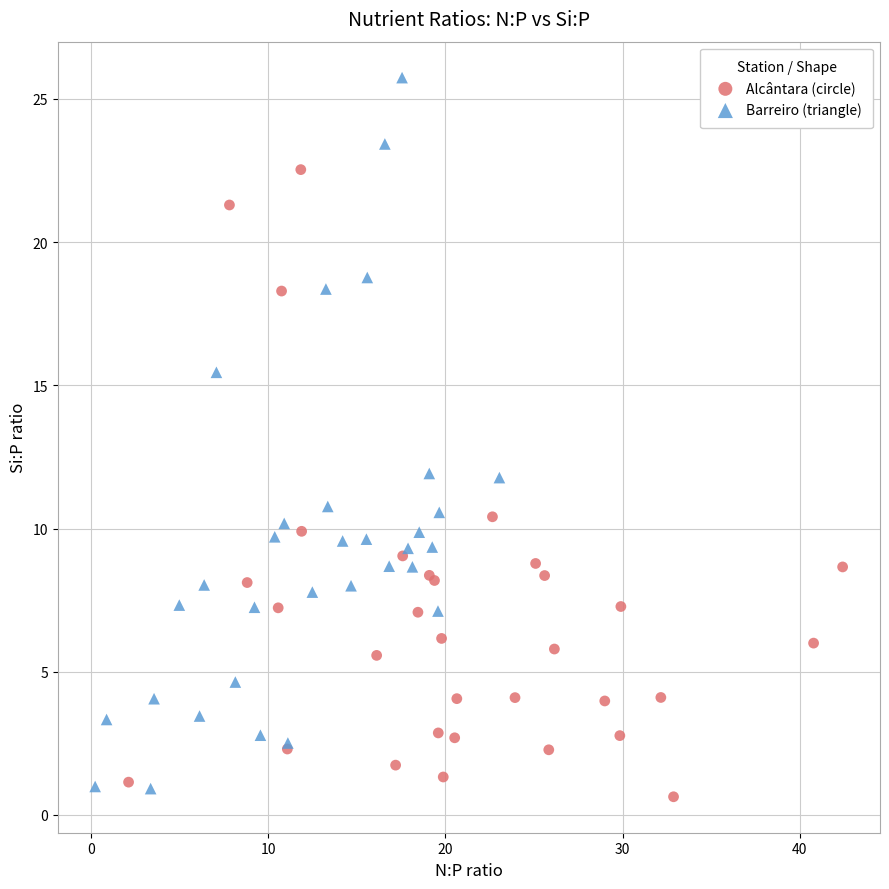

Which series contains the lowest Y value?

Alcântara (circle)